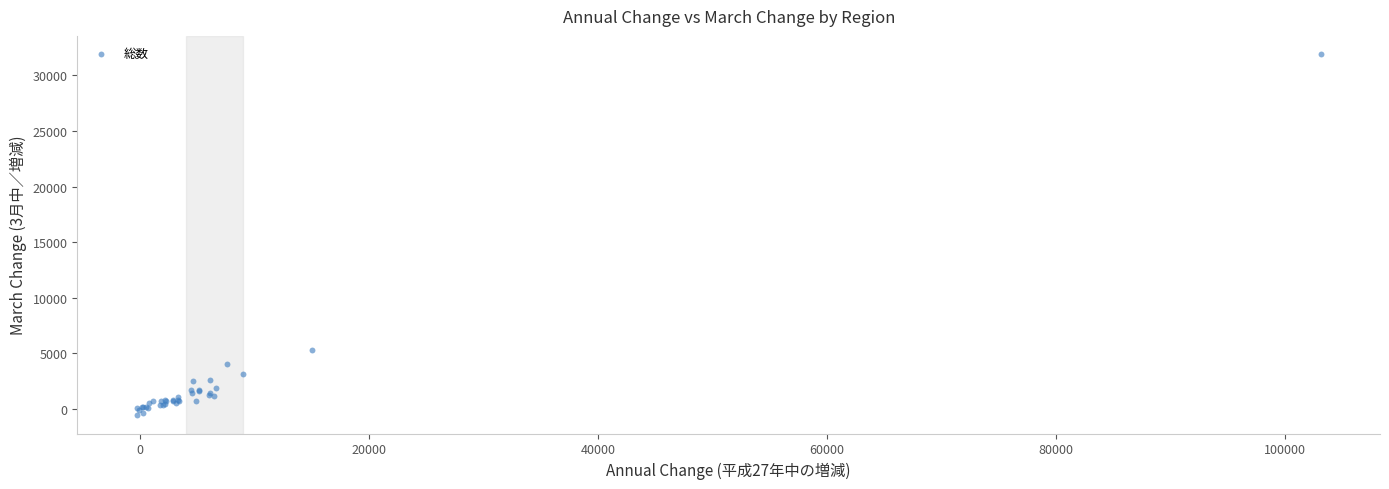

What Y value in the scatter plot is closest to 15680?

5278